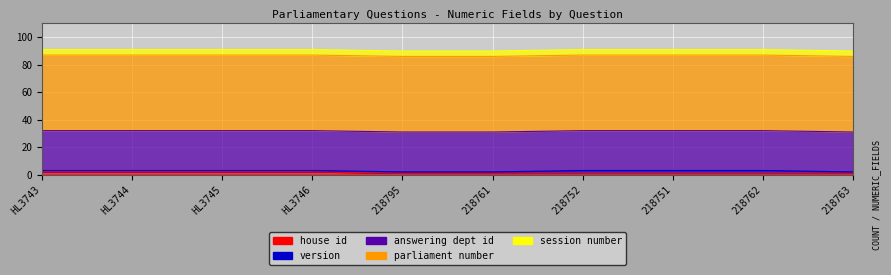

What are all the series names shown in the legend?

house id, version, answering dept id, parliament number, session number